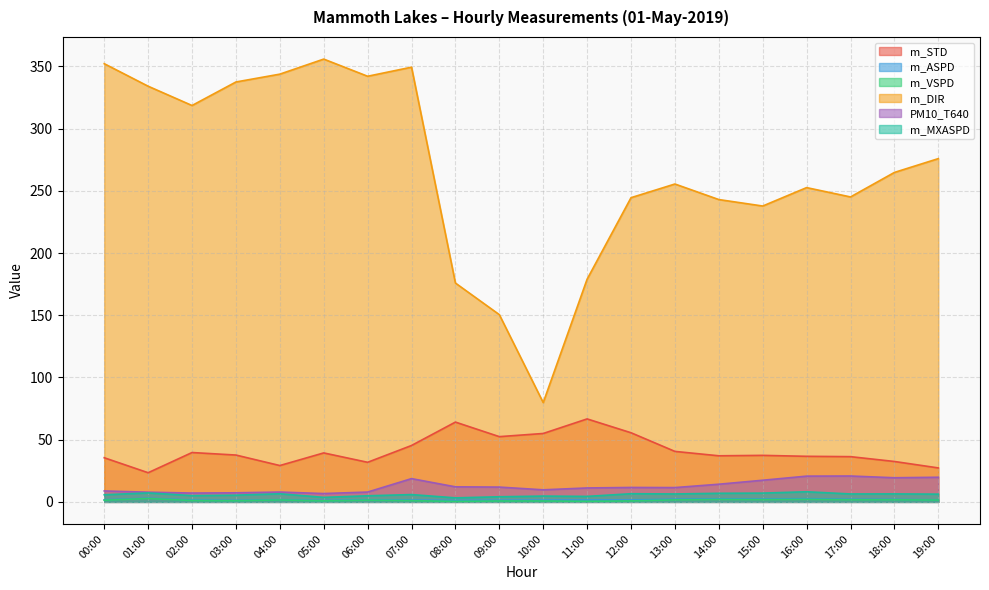

What is the difference between the m_VSPD values at 07:00 and 05:00?

0.2